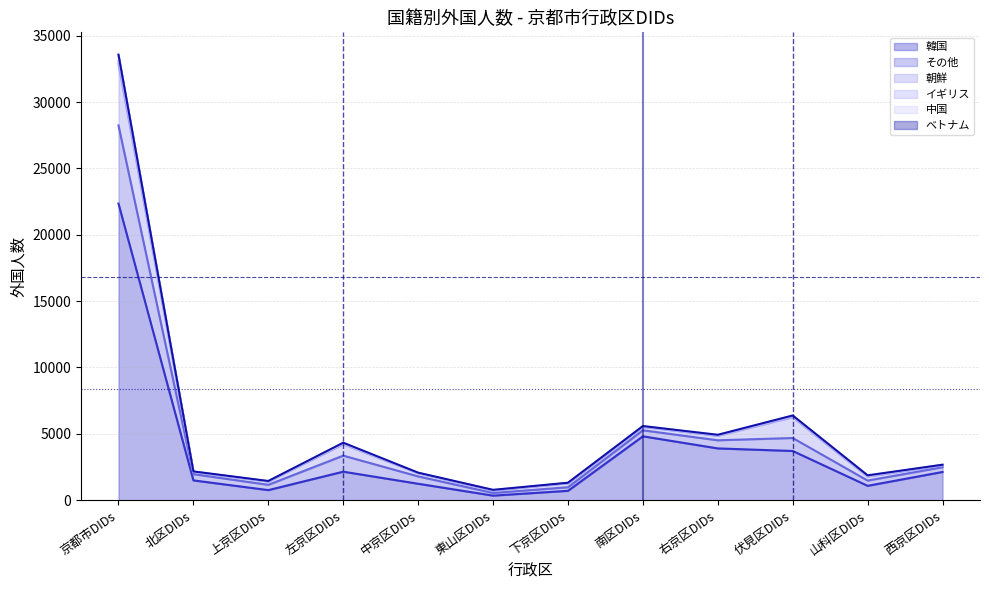

At which label is 韓国 closest to 11347?

南区DIDs